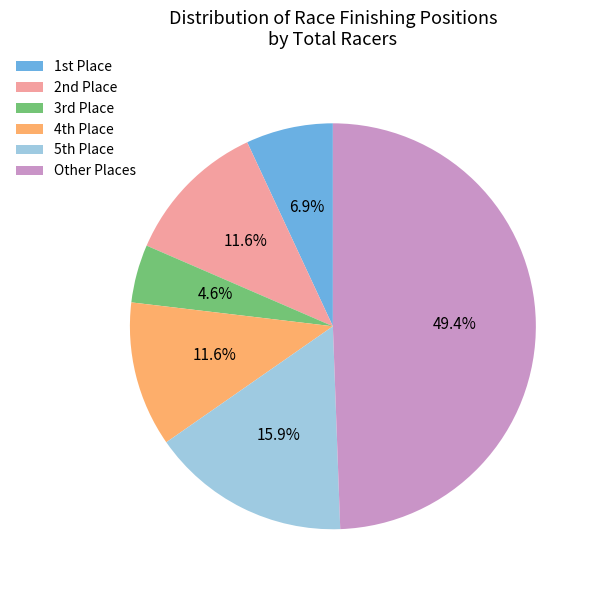

Which category has the smallest portion of the pie?

3rd Place